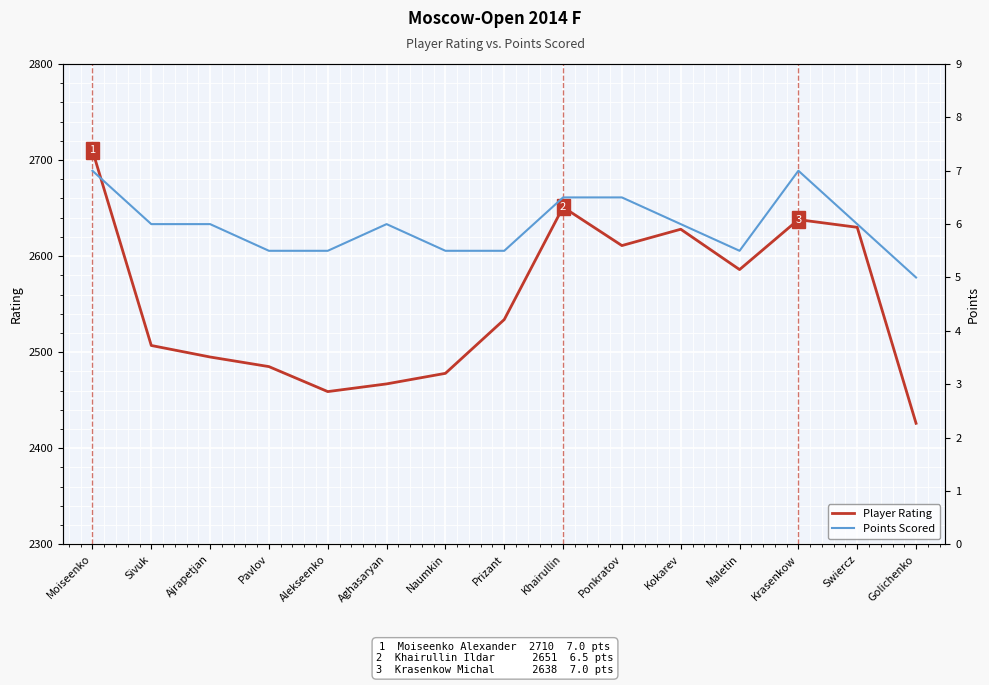

Where is the first local maximum for Player Rating?

Khairullin